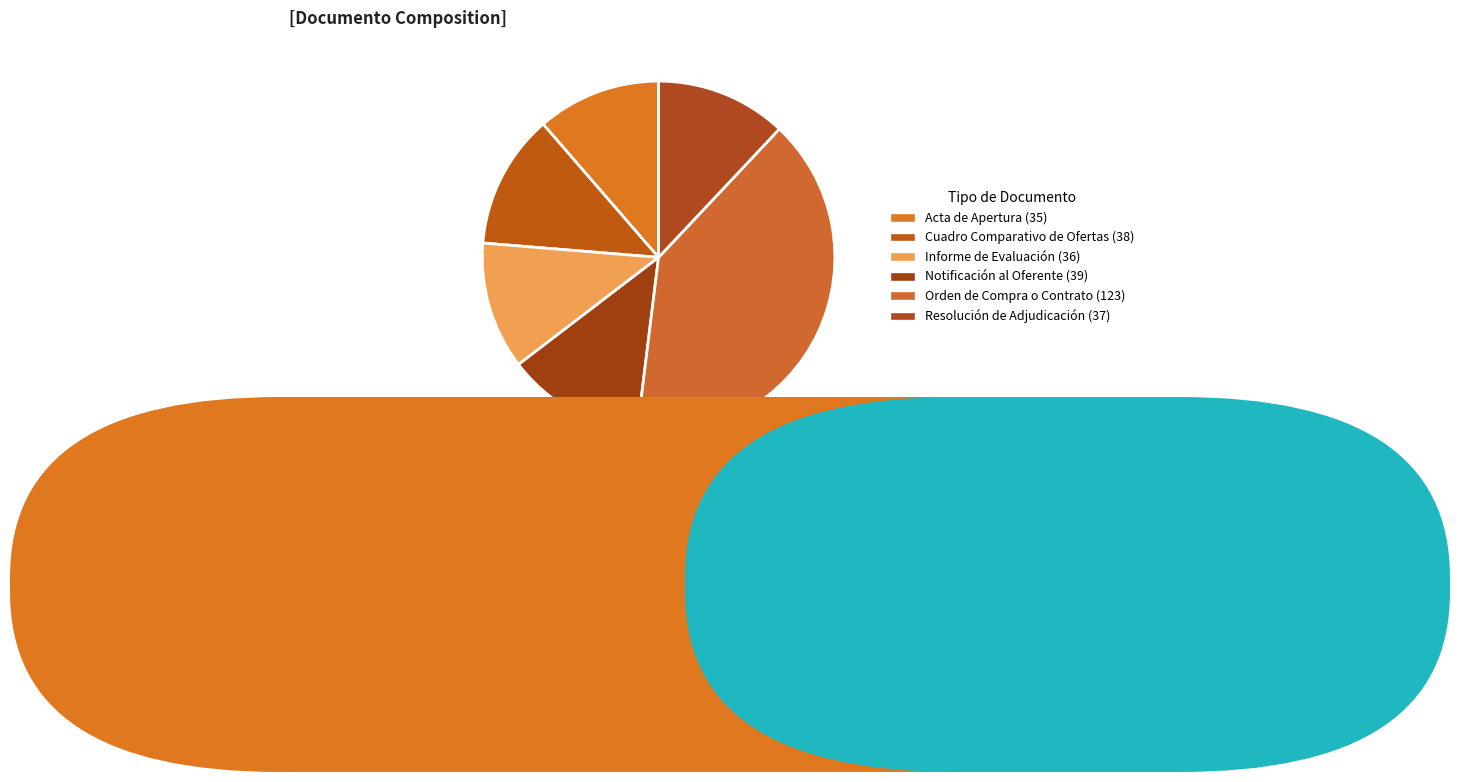

What is the change in value from Cuadro Comparativo de Ofertas to Informe de Evaluación?

-2